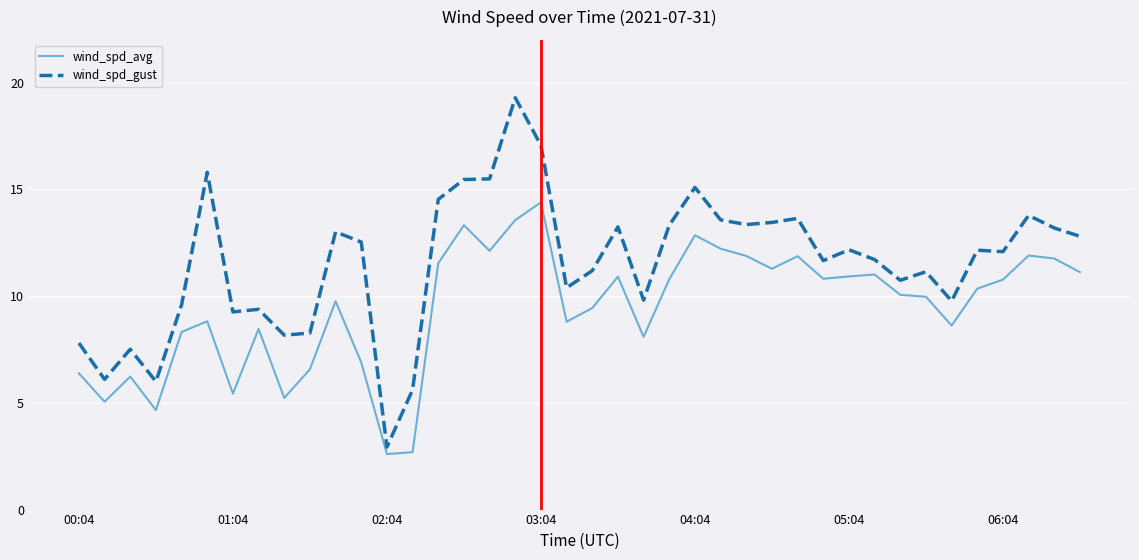

True or false: wind_spd_gust and wind_spd_avg intersect in this chart.

False